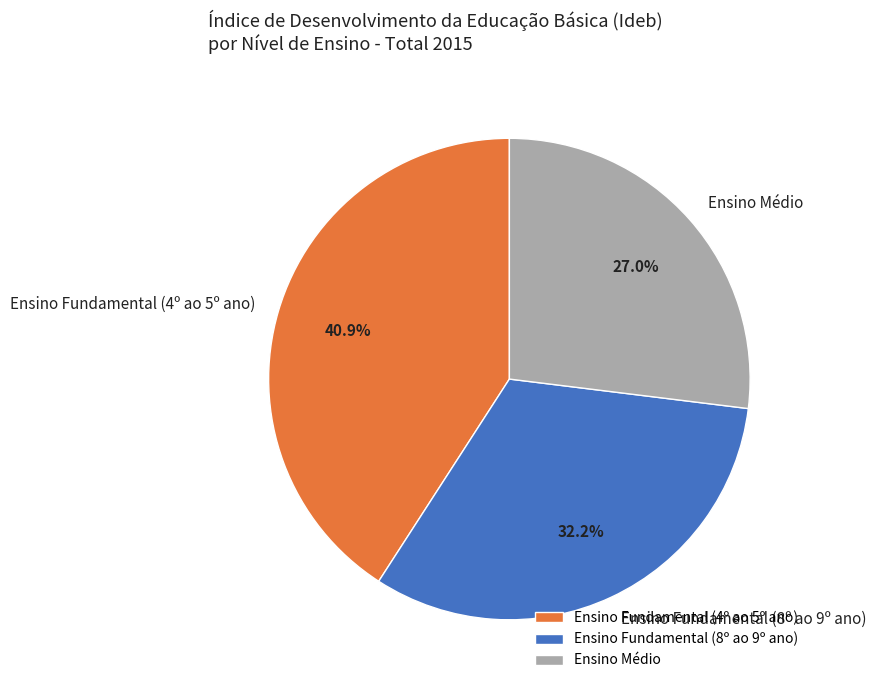

How much of the chart is everything except Ensino Fundamental (8º ao 9º ano)?

67.8%